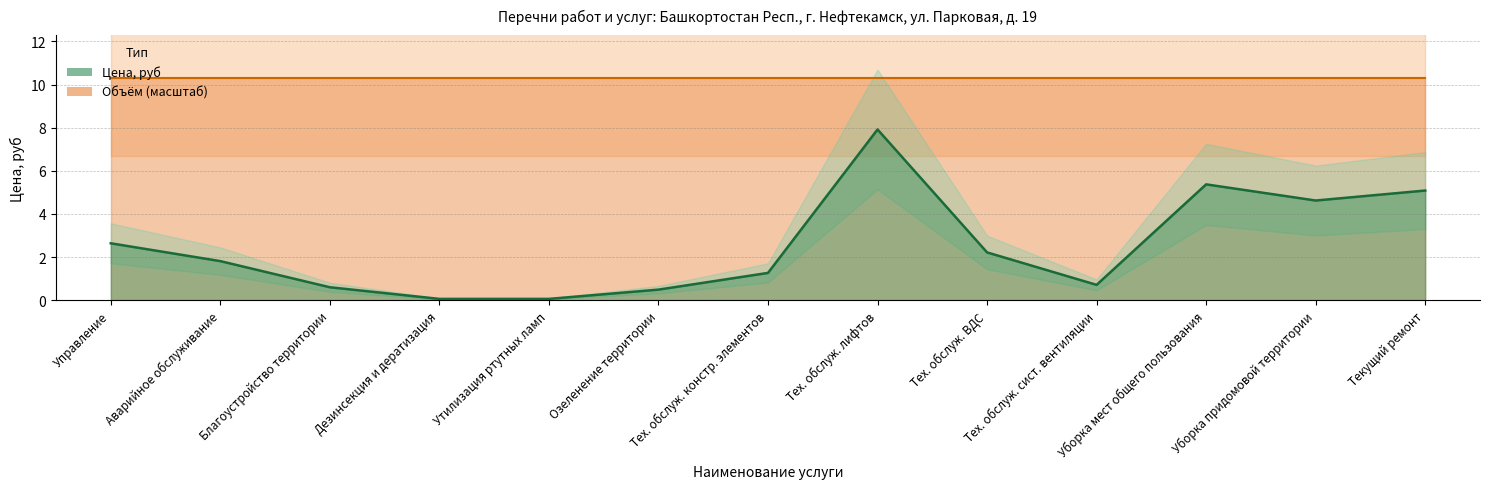

Count the number of categories in the chart.

13